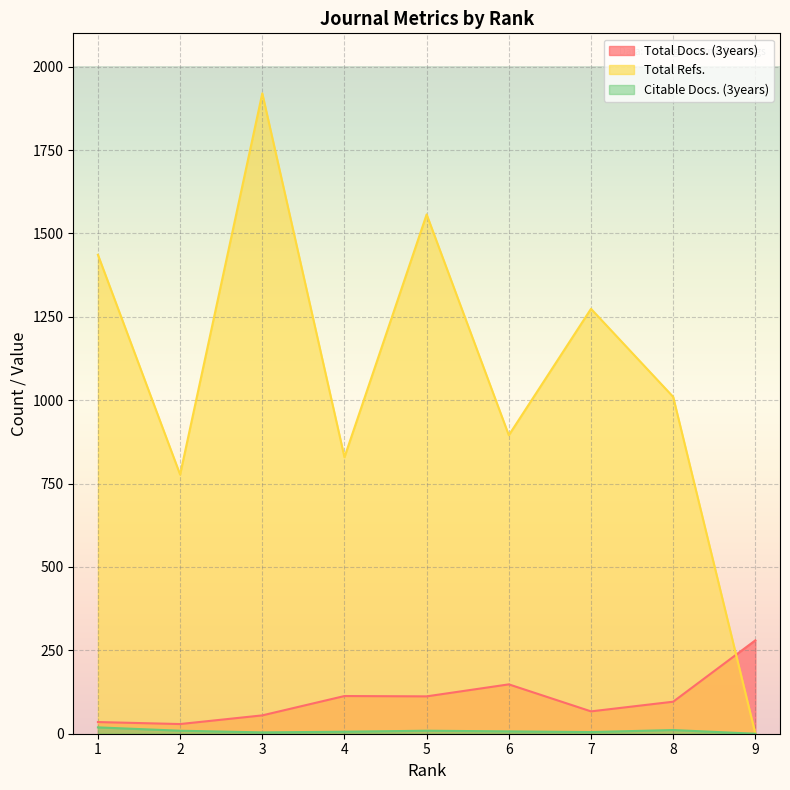

At how many categories does at least one series exceed 1733?

1